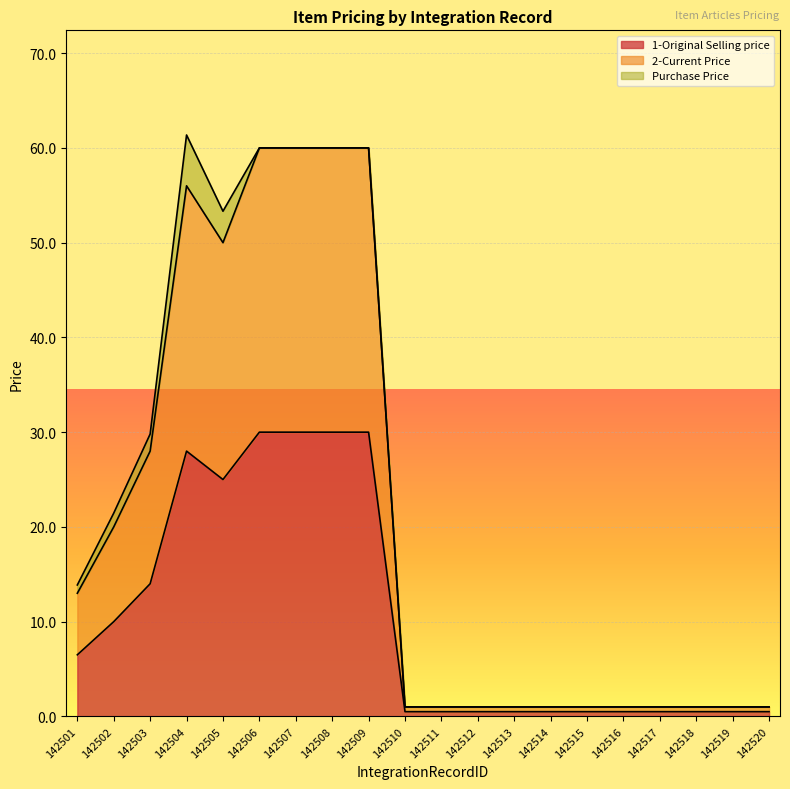

True or false: 1-Original Selling price and 2-Current Price cross at least once.

False